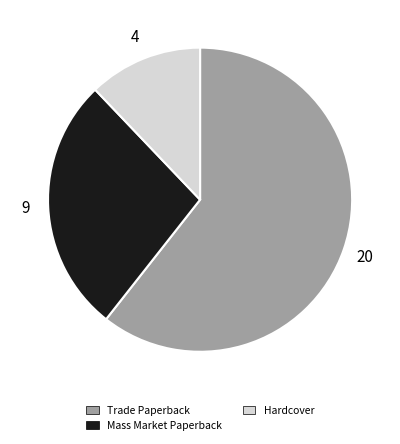

Is the sum of Trade Paperback and Hardcover greater than half?

Yes